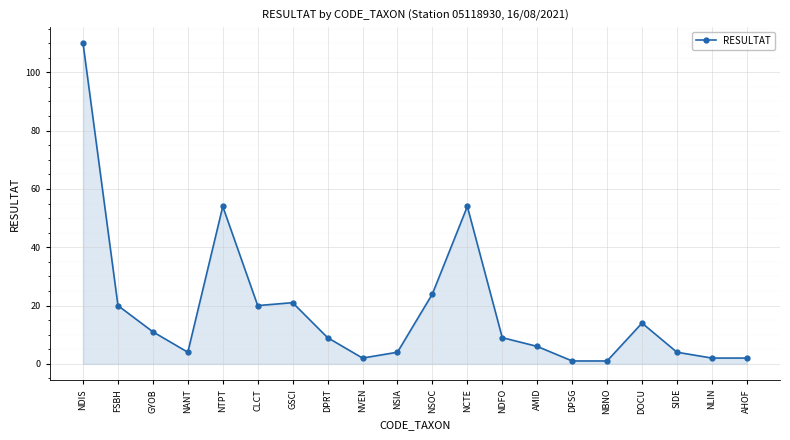

Reading right to left, what are all the values shown in this chart?

2	2	4	14	1	1	6	9	54	24	4	2	9	21	20	54	4	11	20	110